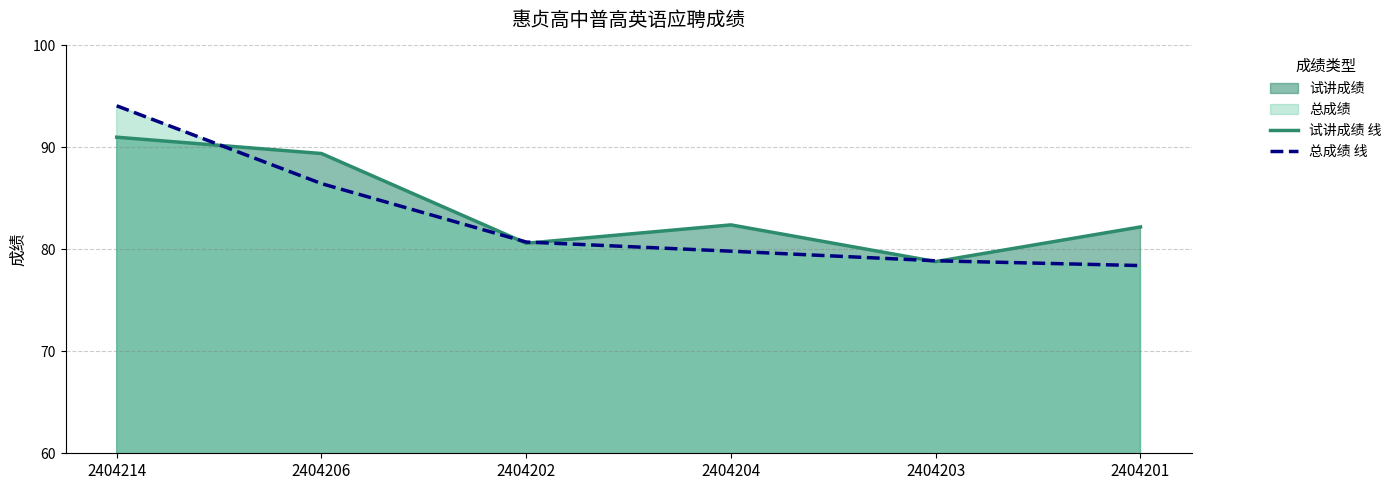

At which category is the sum across all series the highest?

2404214